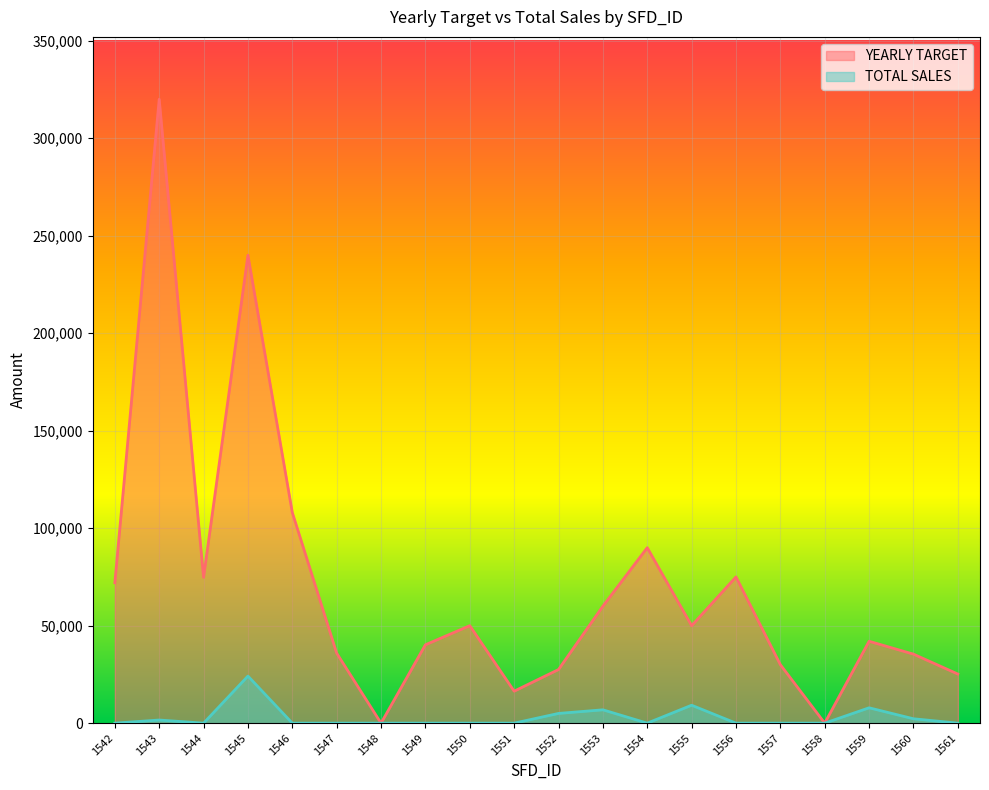

True or false: TOTAL SALES and YEARLY TARGET intersect in this chart.

False